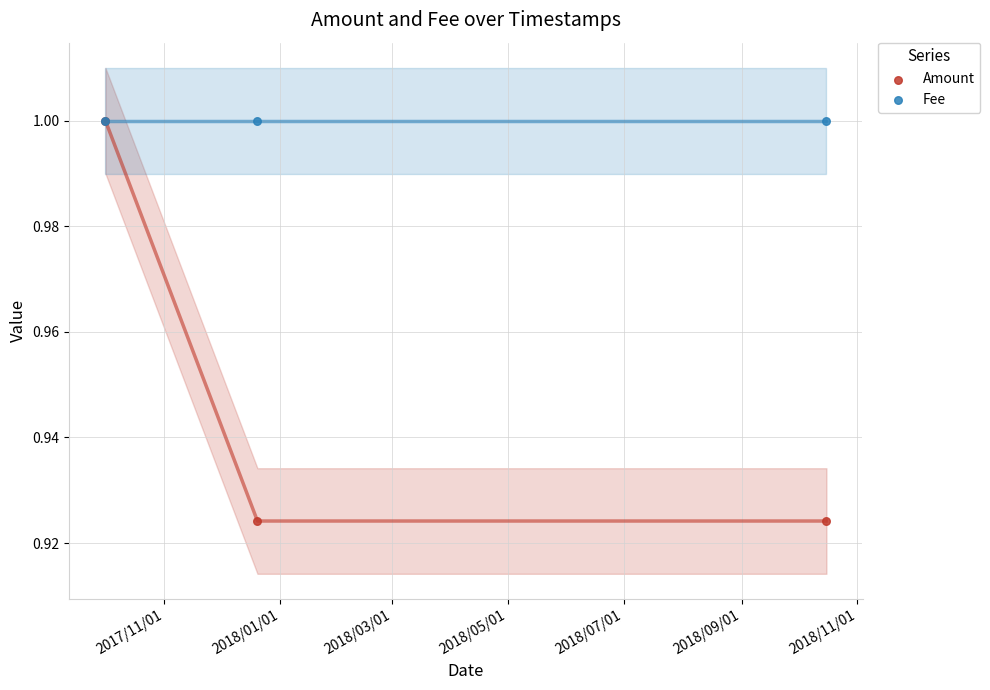

What are all the series names shown in the legend?

Amount, Fee